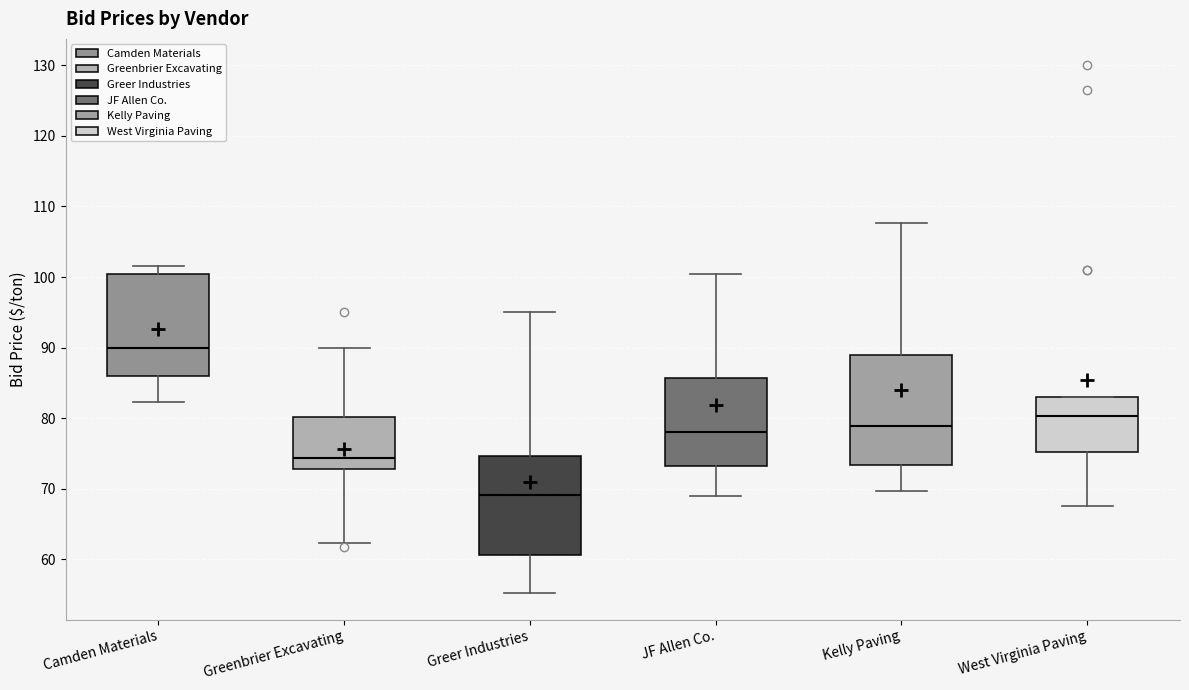

Which box's median line is the lowest?

Greer Industries